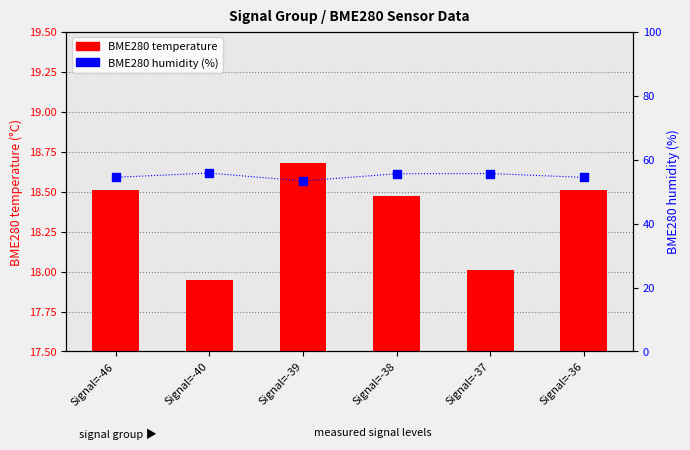

Is the value of BME280 humidity (%) at Signal=-39 greater than the value of BME280 temperature at Signal=-46?

Yes